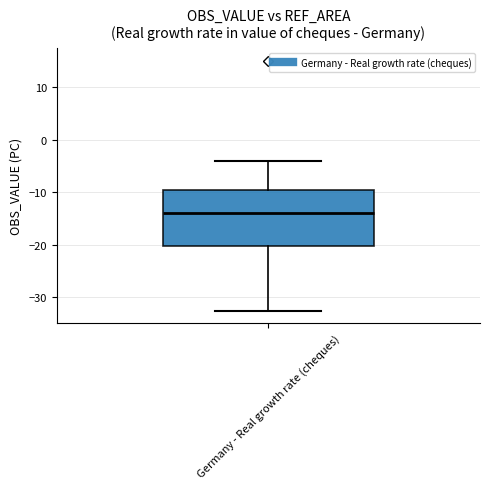

Transcribe this box plot: give where the median line is, the range the box spans, and where the two whiskers end, as read against the y-axis. The values are not printed on the chart, so give them approximately, as read against the axis.

median -14, box -20 to -10, whiskers -33 to -4